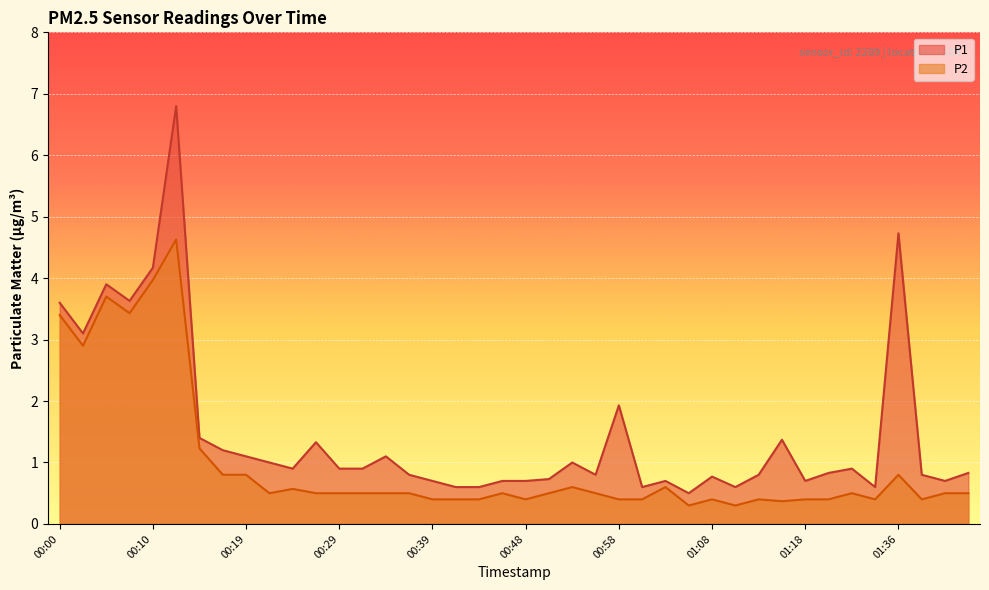

What value does the P2 series have at 00:51?

0.5